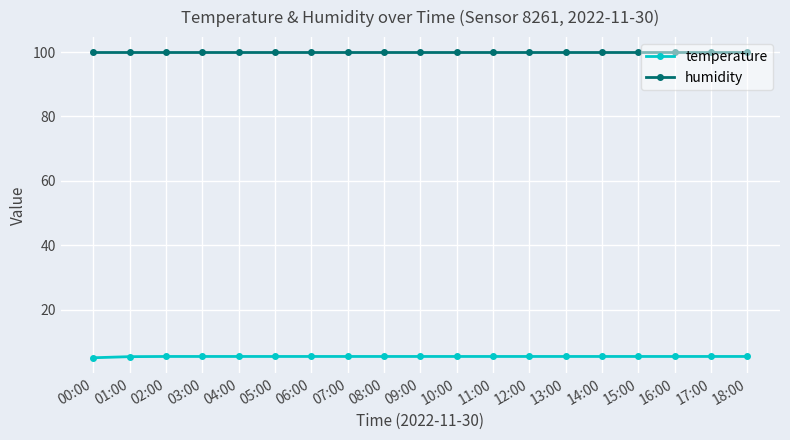

What is the label of the 1st point from the right?

18:00